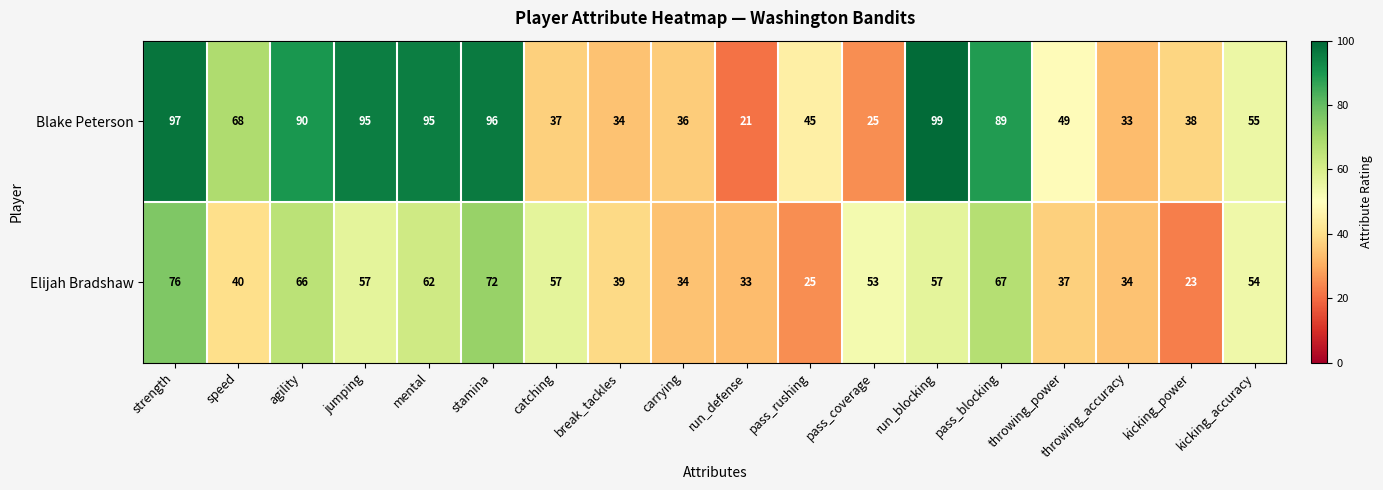

How many series are shown in this chart?

2